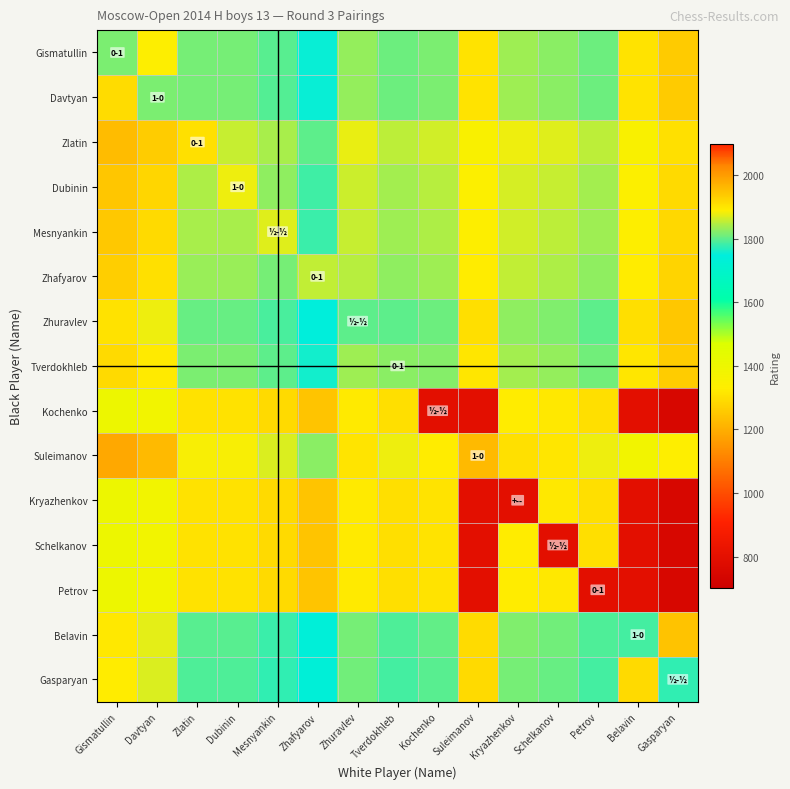

Reading right to left, extract all data points from this chart.

Gismatullin: Gasparyan=1258.5	Belavin=1308.5	Petrov=1808.5	Schelkanov=1826.5	Kryazhenkov=1836.0	Suleimanov=1308.5	Kochenko=1818.0	Tverdokhleb=1808.0	Zhuravlev=1831.0	Zhafyarov=1754.5	Mesnyankin=1796.5	Dubinin=1813.5	Zlatin=1814.0	Davtyan=1889.0	Gismatullin=1817.0
Davtyan: Gasparyan=1258.0	Belavin=1308.0	Petrov=1808.0	Schelkanov=1826.0	Kryazhenkov=1835.5	Suleimanov=1308.0	Kochenko=1817.5	Tverdokhleb=1807.5	Zhuravlev=1830.5	Zhafyarov=1754.0	Mesnyankin=1796.0	Dubinin=1813.0	Zlatin=1813.5	Davtyan=1816.0	Gismatullin=1912.0
Zlatin: Gasparyan=1303.5	Belavin=1353.5	Petrov=1853.5	Schelkanov=1871.5	Kryazhenkov=1881.0	Suleimanov=1353.5	Kochenko=1863.0	Tverdokhleb=1853.0	Zhuravlev=1876.0	Zhafyarov=1799.5	Mesnyankin=1841.5	Dubinin=1858.5	Zlatin=1907.0	Davtyan=1934.0	Gismatullin=1957.5
Dubinin: Gasparyan=1289.5	Belavin=1339.5	Petrov=1839.5	Schelkanov=1857.5	Kryazhenkov=1867.0	Suleimanov=1339.5	Kochenko=1849.0	Tverdokhleb=1839.0	Zhuravlev=1862.0	Zhafyarov=1785.5	Mesnyankin=1827.5	Dubinin=1879.0	Zlatin=1845.0	Davtyan=1920.0	Gismatullin=1943.5
Mesnyankin: Gasparyan=1285.5	Belavin=1335.5	Petrov=1835.5	Schelkanov=1853.5	Kryazhenkov=1863.0	Suleimanov=1335.5	Kochenko=1845.0	Tverdokhleb=1835.0	Zhuravlev=1858.0	Zhafyarov=1781.5	Mesnyankin=1871.0	Dubinin=1840.5	Zlatin=1841.0	Davtyan=1916.0	Gismatullin=1939.5
Zhafyarov: Gasparyan=1277.5	Belavin=1327.5	Petrov=1827.5	Schelkanov=1845.5	Kryazhenkov=1855.0	Suleimanov=1327.5	Kochenko=1837.0	Tverdokhleb=1827.0	Zhuravlev=1850.0	Zhafyarov=1855.0	Mesnyankin=1815.5	Dubinin=1832.5	Zlatin=1833.0	Davtyan=1908.0	Gismatullin=1931.5
Zhuravlev: Gasparyan=1250.5	Belavin=1300.5	Petrov=1800.5	Schelkanov=1818.5	Kryazhenkov=1828.0	Suleimanov=1300.5	Kochenko=1810.0	Tverdokhleb=1800.0	Zhuravlev=1801.0	Zhafyarov=1746.5	Mesnyankin=1788.5	Dubinin=1805.5	Zlatin=1806.0	Davtyan=1881.0	Gismatullin=1904.5
Tverdokhleb: Gasparyan=1262.5	Belavin=1312.5	Petrov=1812.5	Schelkanov=1830.5	Kryazhenkov=1840.0	Suleimanov=1312.5	Kochenko=1822.0	Tverdokhleb=1825.0	Zhuravlev=1835.0	Zhafyarov=1758.5	Mesnyankin=1800.5	Dubinin=1817.5	Zlatin=1818.0	Davtyan=1893.0	Gismatullin=1916.5
Kochenko: Gasparyan=750.0	Belavin=800.0	Petrov=1300.0	Schelkanov=1318.0	Kryazhenkov=1327.5	Suleimanov=800.0	Kochenko=800.0	Tverdokhleb=1299.5	Zhuravlev=1322.5	Zhafyarov=1246.0	Mesnyankin=1288.0	Dubinin=1305.0	Zlatin=1305.5	Davtyan=1380.5	Gismatullin=1404.0
Suleimanov: Gasparyan=1330.0	Belavin=1380.0	Petrov=1880.0	Schelkanov=1898.0	Kryazhenkov=1907.5	Suleimanov=1960.0	Kochenko=1889.5	Tverdokhleb=1879.5	Zhuravlev=1902.5	Zhafyarov=1826.0	Mesnyankin=1868.0	Dubinin=1885.0	Zlatin=1885.5	Davtyan=1960.5	Gismatullin=1984.0
Kryazhenkov: Gasparyan=750.0	Belavin=800.0	Petrov=1300.0	Schelkanov=1318.0	Kryazhenkov=800.0	Suleimanov=800.0	Kochenko=1309.5	Tverdokhleb=1299.5	Zhuravlev=1322.5	Zhafyarov=1246.0	Mesnyankin=1288.0	Dubinin=1305.0	Zlatin=1305.5	Davtyan=1380.5	Gismatullin=1404.0
Schelkanov: Gasparyan=750.0	Belavin=800.0	Petrov=1300.0	Schelkanov=800.0	Kryazhenkov=1327.5	Suleimanov=800.0	Kochenko=1309.5	Tverdokhleb=1299.5	Zhuravlev=1322.5	Zhafyarov=1246.0	Mesnyankin=1288.0	Dubinin=1305.0	Zlatin=1305.5	Davtyan=1380.5	Gismatullin=1404.0
Petrov: Gasparyan=750.0	Belavin=800.0	Petrov=800.0	Schelkanov=1318.0	Kryazhenkov=1327.5	Suleimanov=800.0	Kochenko=1309.5	Tverdokhleb=1299.5	Zhuravlev=1322.5	Zhafyarov=1246.0	Mesnyankin=1288.0	Dubinin=1305.0	Zlatin=1305.5	Davtyan=1380.5	Gismatullin=1404.0
Belavin: Gasparyan=1243.0	Belavin=1786.0	Petrov=1793.0	Schelkanov=1811.0	Kryazhenkov=1820.5	Suleimanov=1293.0	Kochenko=1802.5	Tverdokhleb=1792.5	Zhuravlev=1815.5	Zhafyarov=1739.0	Mesnyankin=1781.0	Dubinin=1798.0	Zlatin=1798.5	Davtyan=1873.5	Gismatullin=1897.0
Gasparyan: Gasparyan=1776.0	Belavin=1288.0	Petrov=1788.0	Schelkanov=1806.0	Kryazhenkov=1815.5	Suleimanov=1288.0	Kochenko=1797.5	Tverdokhleb=1787.5	Zhuravlev=1810.5	Zhafyarov=1734.0	Mesnyankin=1776.0	Dubinin=1793.0	Zlatin=1793.5	Davtyan=1868.5	Gismatullin=1892.0